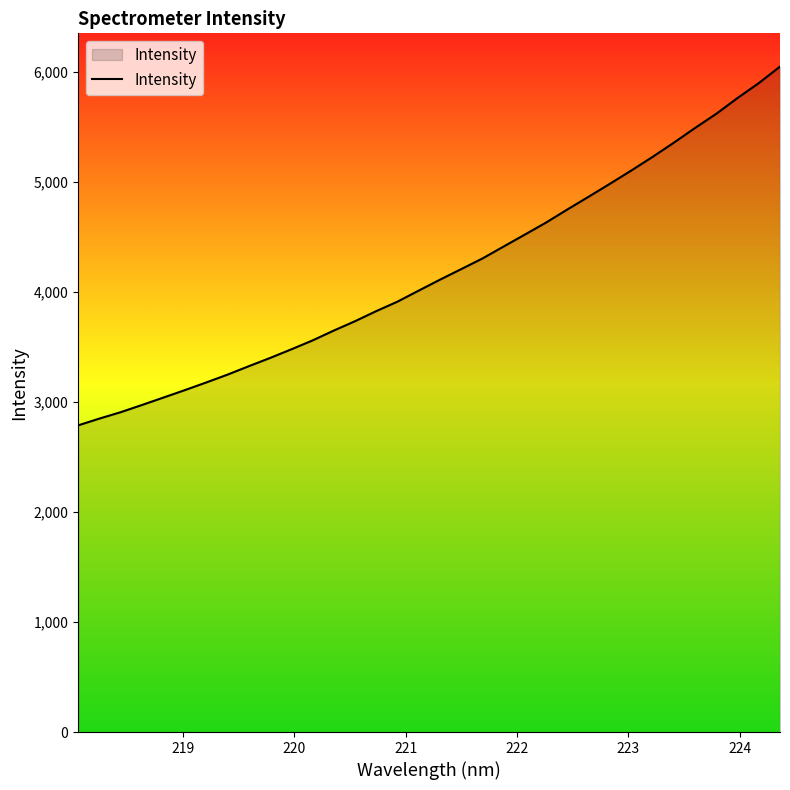

What is the minimum value shown in the chart?

2785.9